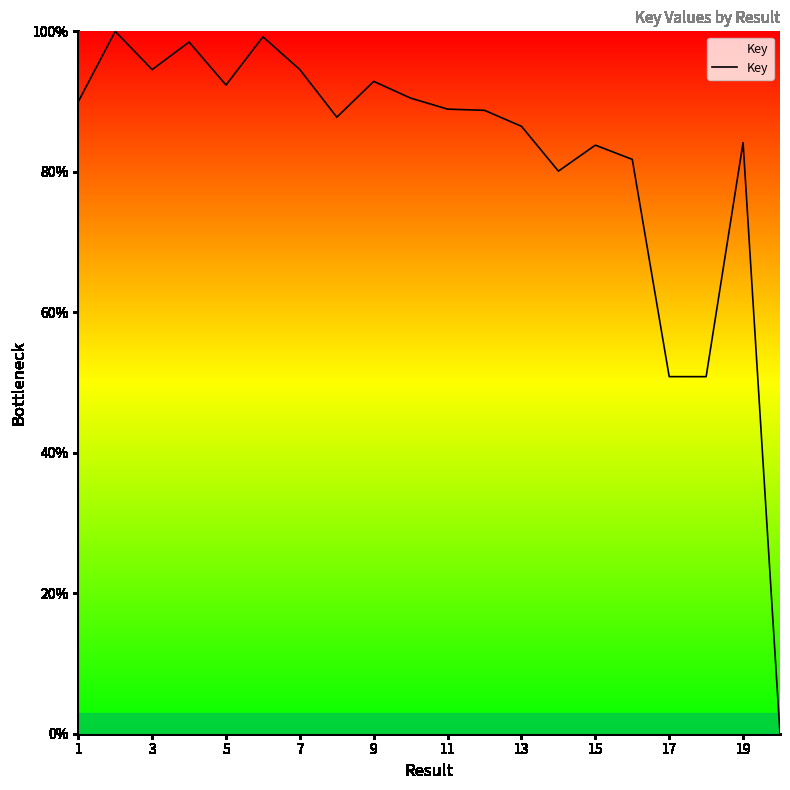

What is the greatest value displayed?

100.0